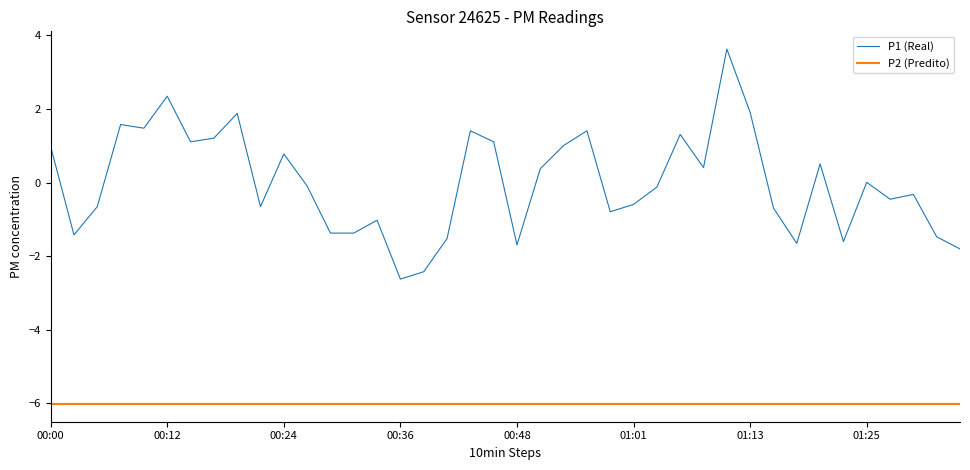

True or false: the data shows -1.7 at 01:17.

True